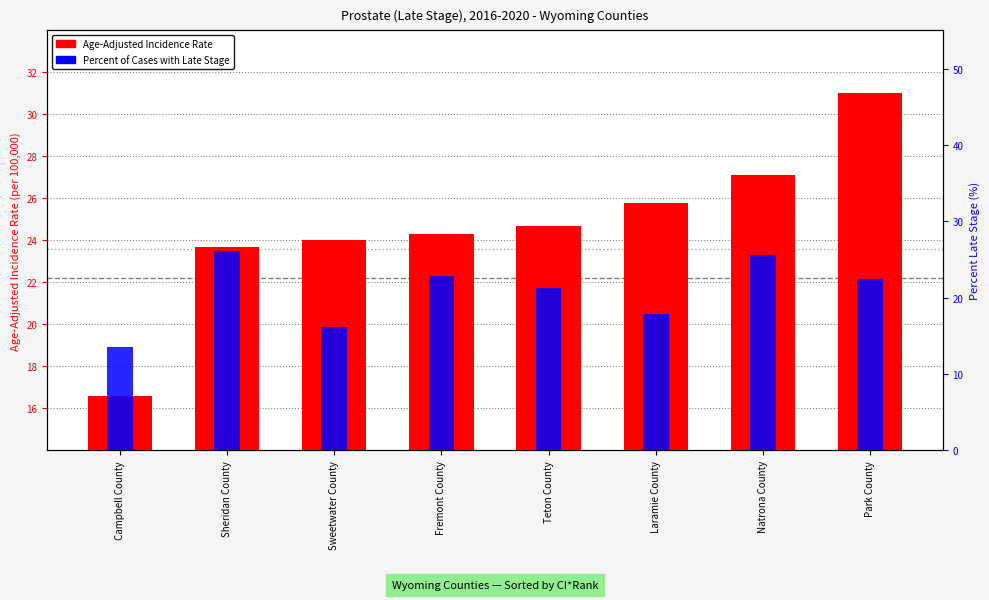

List the series in order of their overall mean, lowest first.

Percent of Cases with Late Stage, Age-Adjusted Incidence Rate